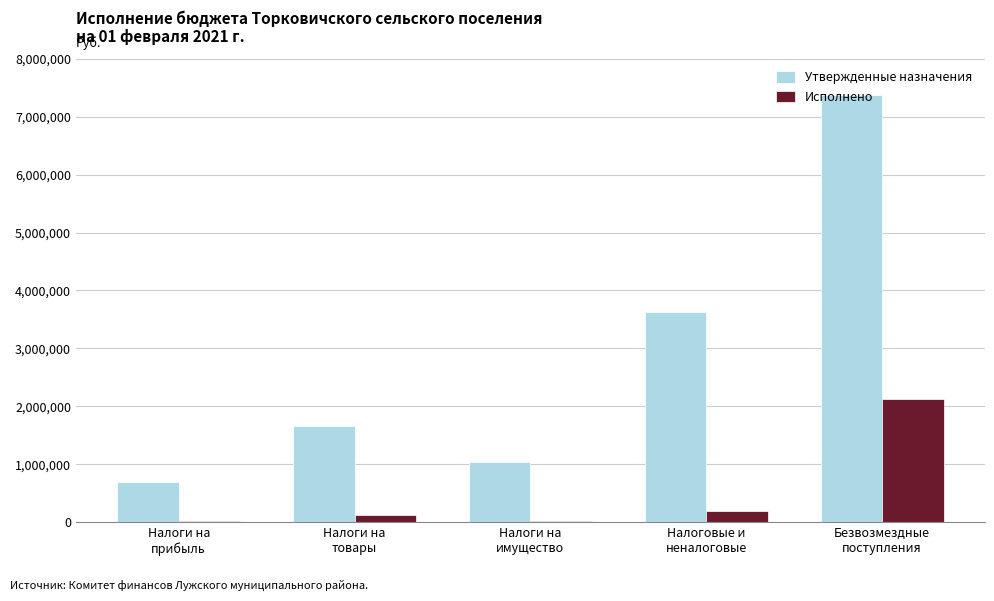

Rank the series at Налоги на
имущество from lowest to highest value.

Исполнено, Утвержденные назначения